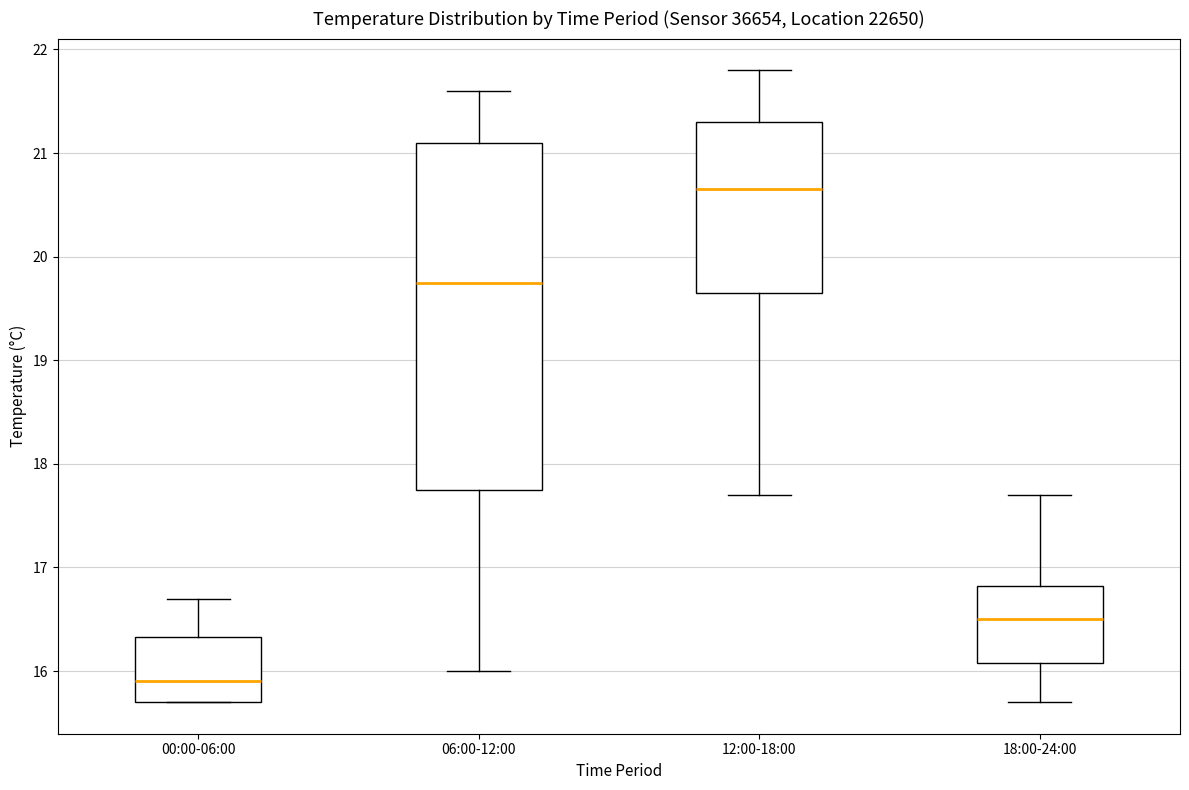

Which box has the lowest median line?

00:00-06:00